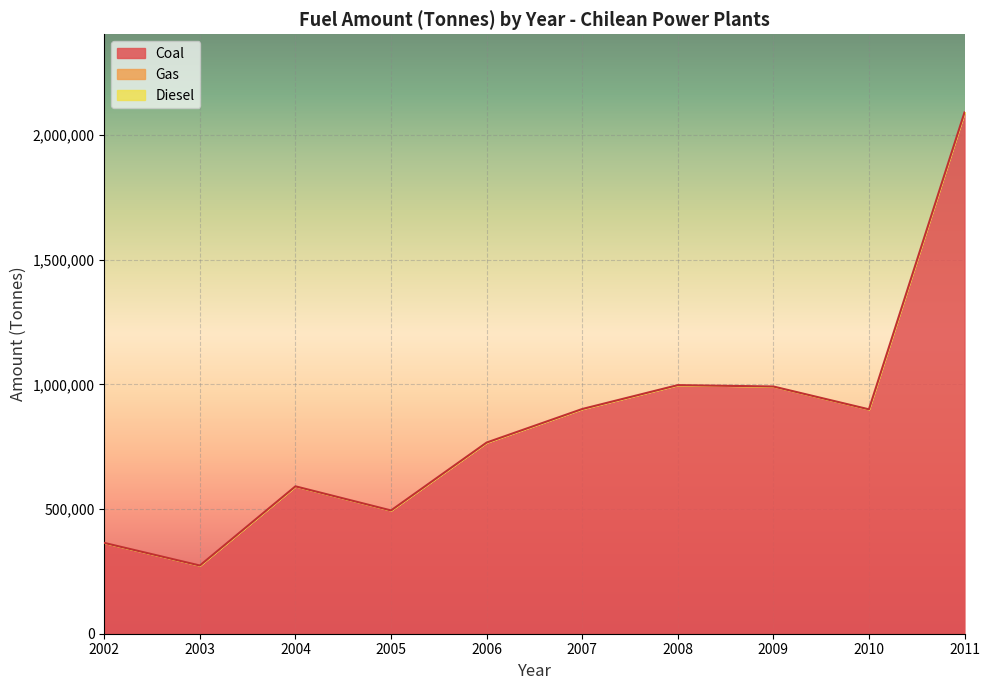

What is the greatest value displayed?

2090720